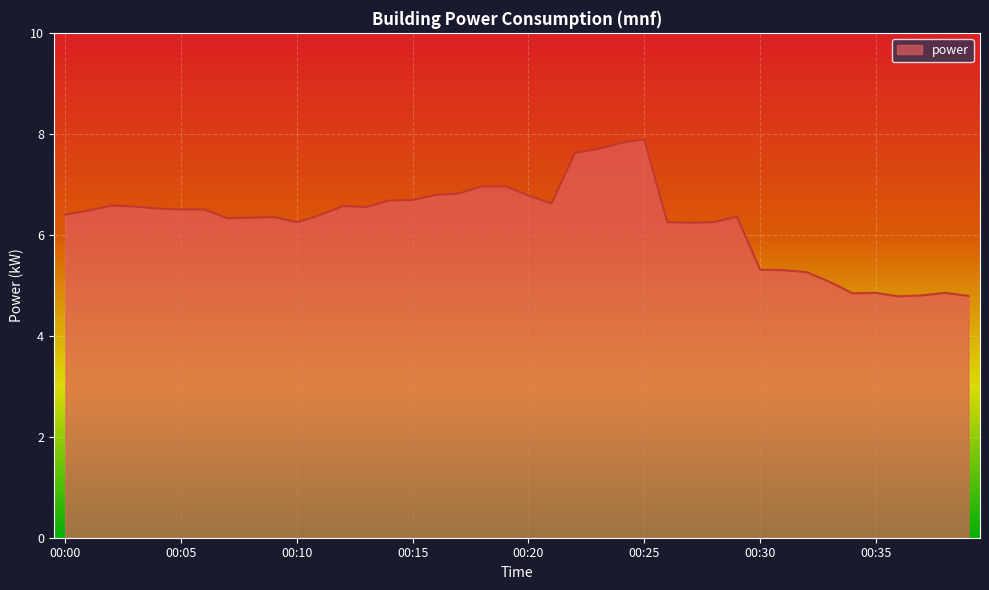

What is the sum of all values?

250.6